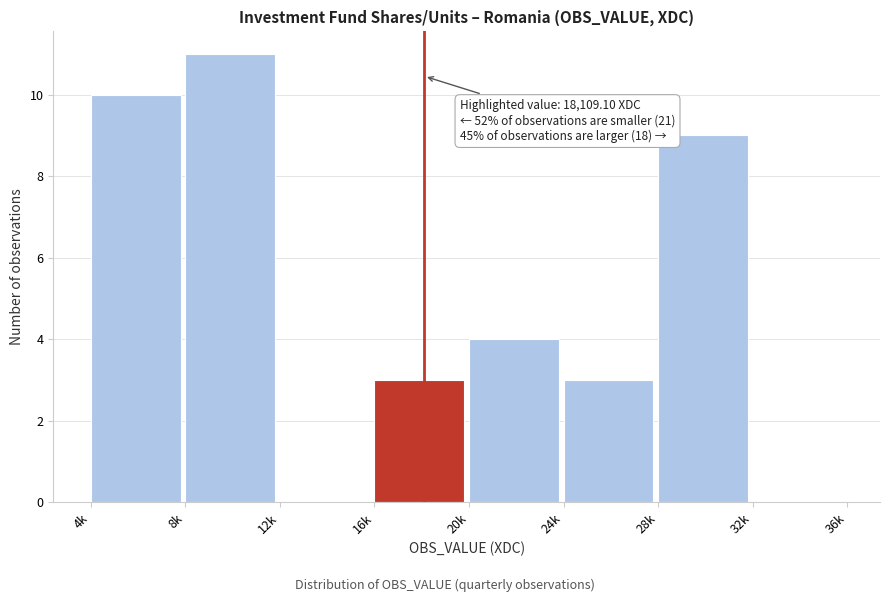

Reading left to right, list all the values displayed in this chart.

4k=10	8k=11	12k=0	16k=3	20k=4	24k=3	28k=9	32k=0